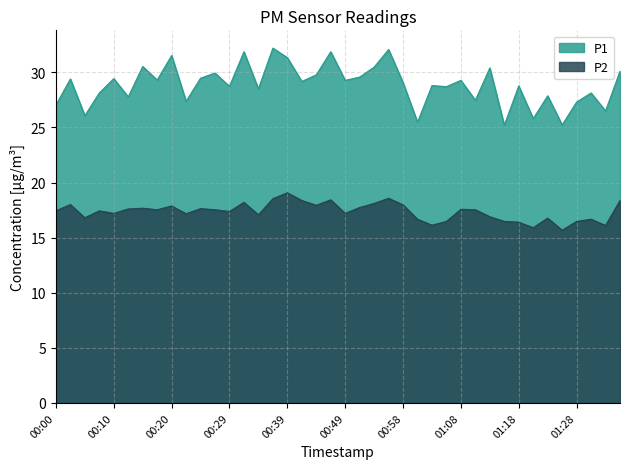

True or false: P2 and P1 cross at least once.

False